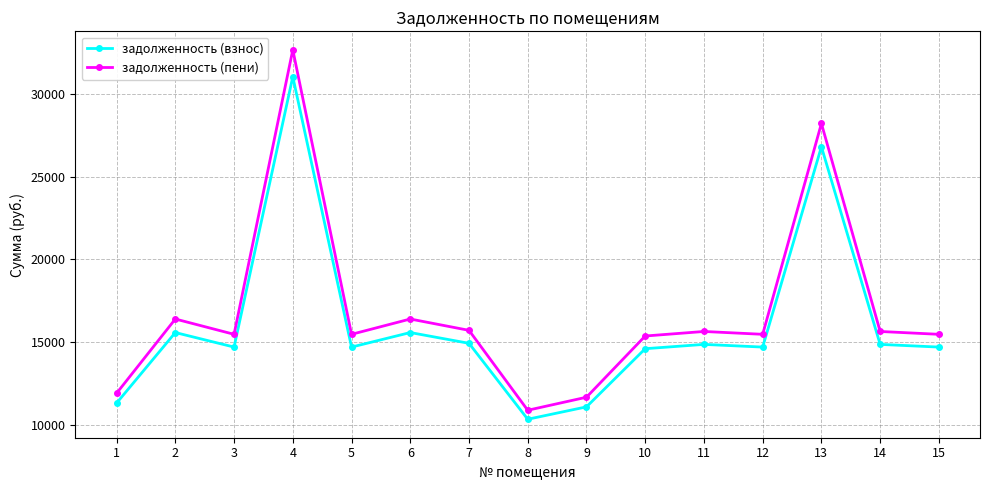

What is the difference between the задолженность (взнос) values at 14 and 7?

64.9